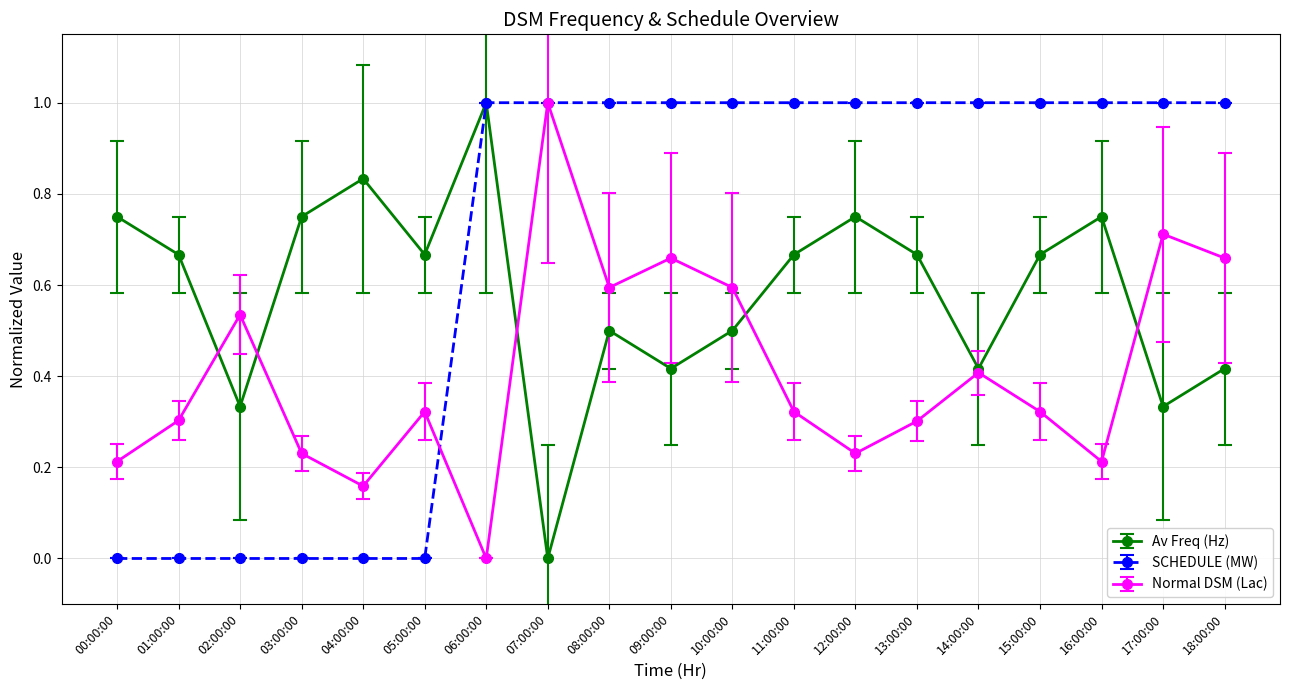

How many interior local valleys does the Normal DSM (Lac) series have?

5